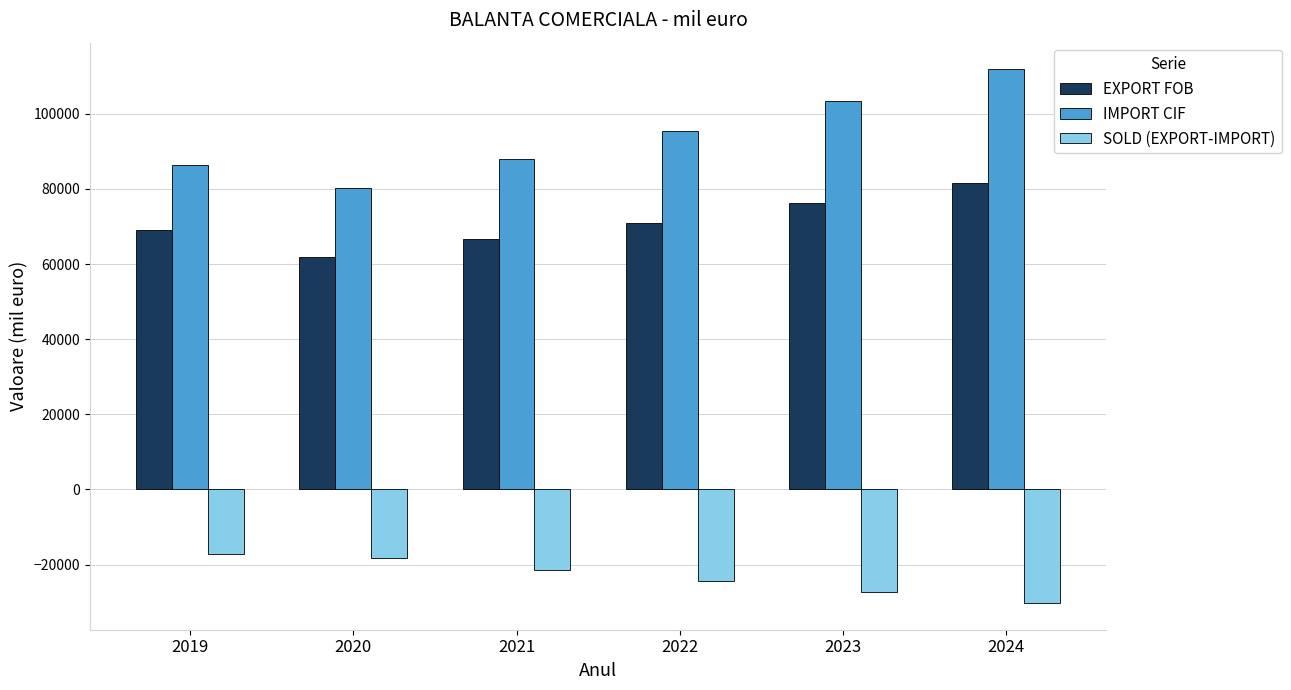

How many categories are shown in the chart?

6